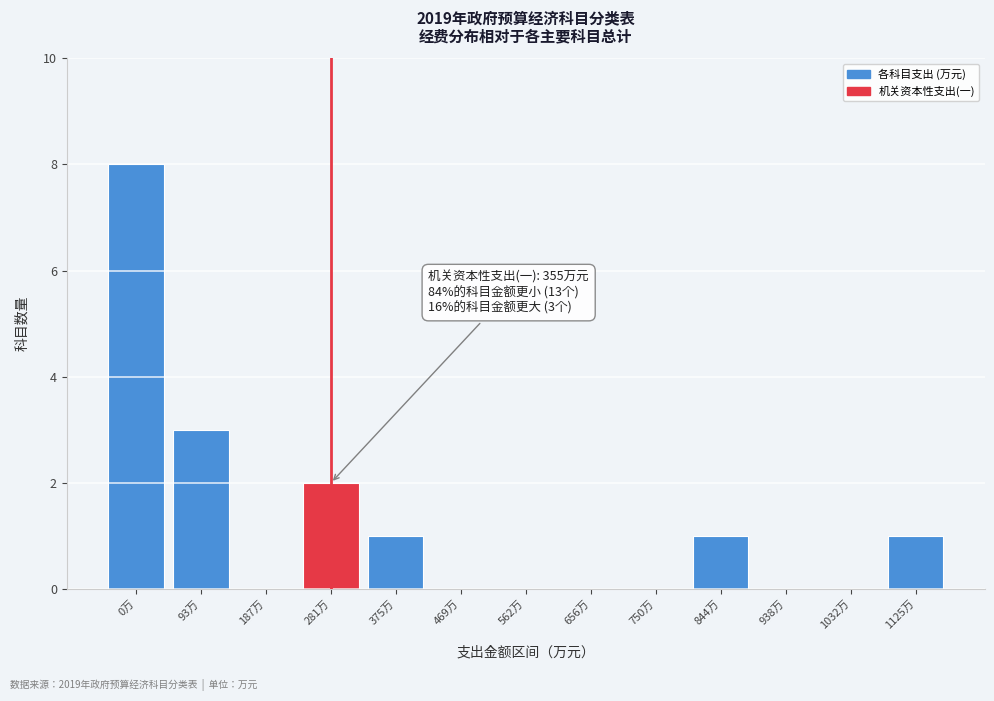

Reading left to right, what are all the values shown in this chart?

0万=8	93万=3	187万=0	281万=2	375万=1	469万=0	562万=0	656万=0	750万=0	844万=1	938万=0	1032万=0	1125万=1